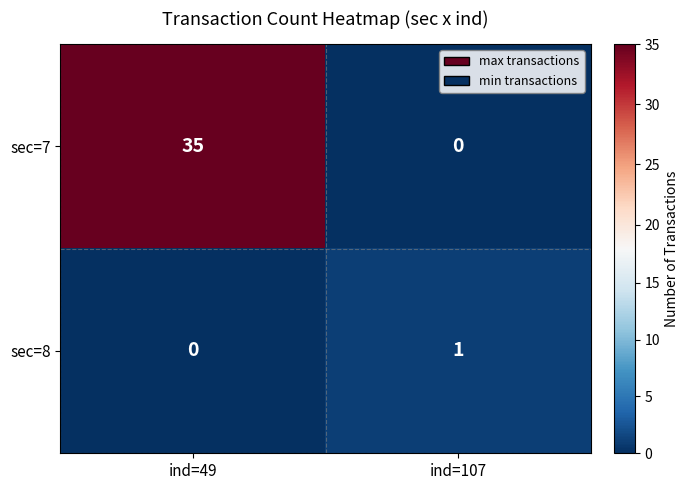

At which label is sec=7 closest to 17?

ind=107